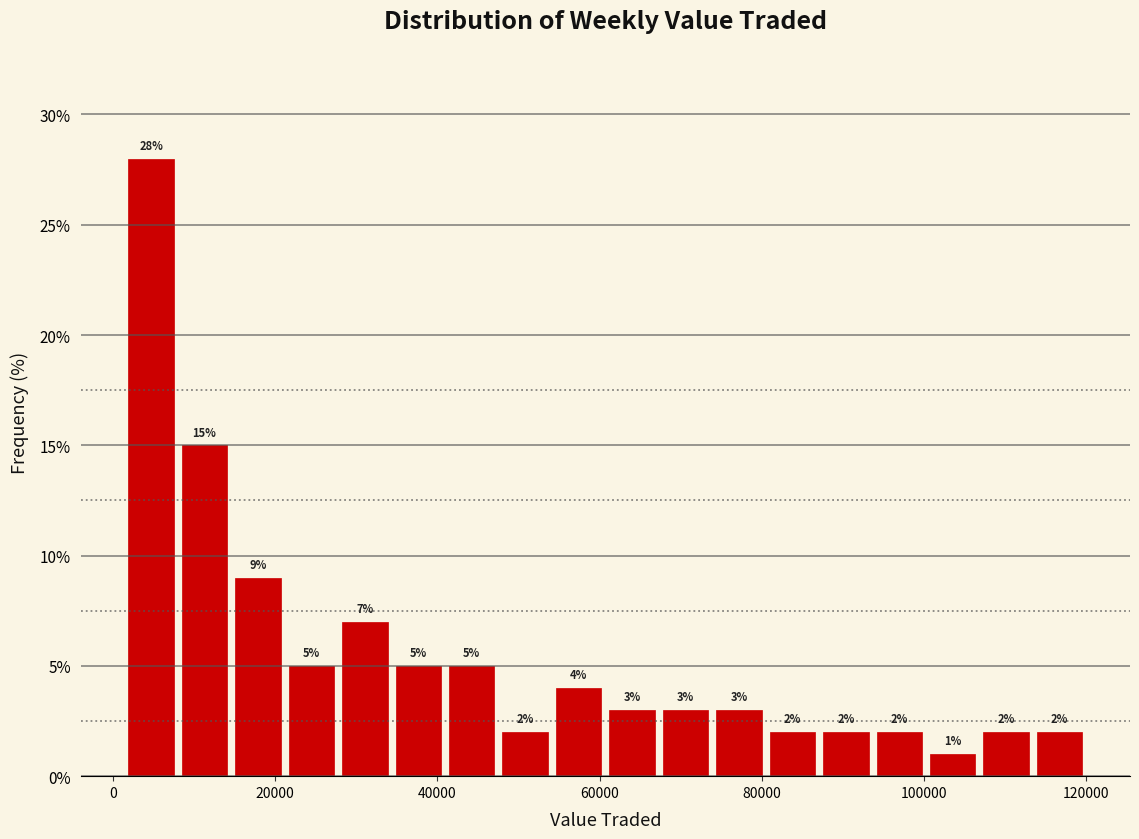

Around what value on the x-axis is the tallest bar? Give the approximate position of its centre, as read against the axis.

4000